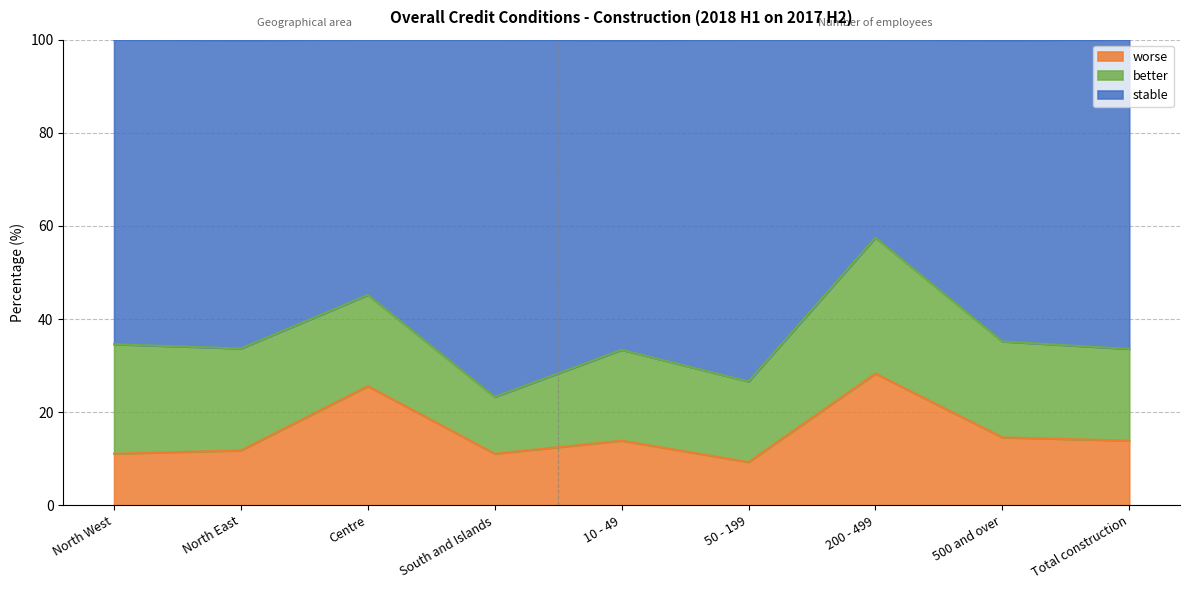

True or false: stable and worse intersect in this chart.

False